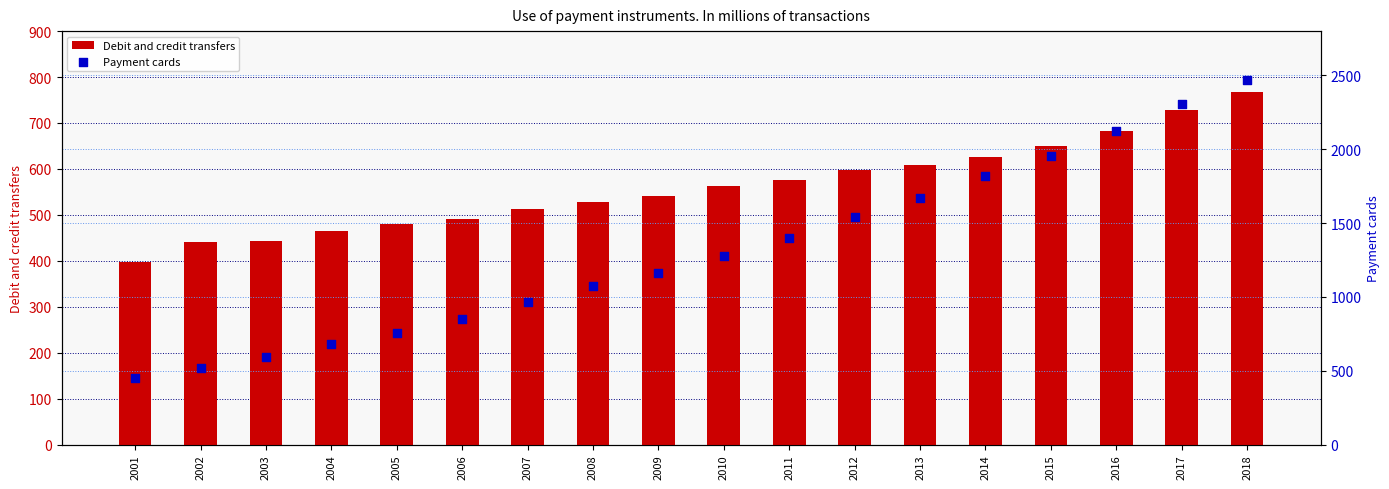

Which series reaches the maximum Y coordinate?

Payment cards